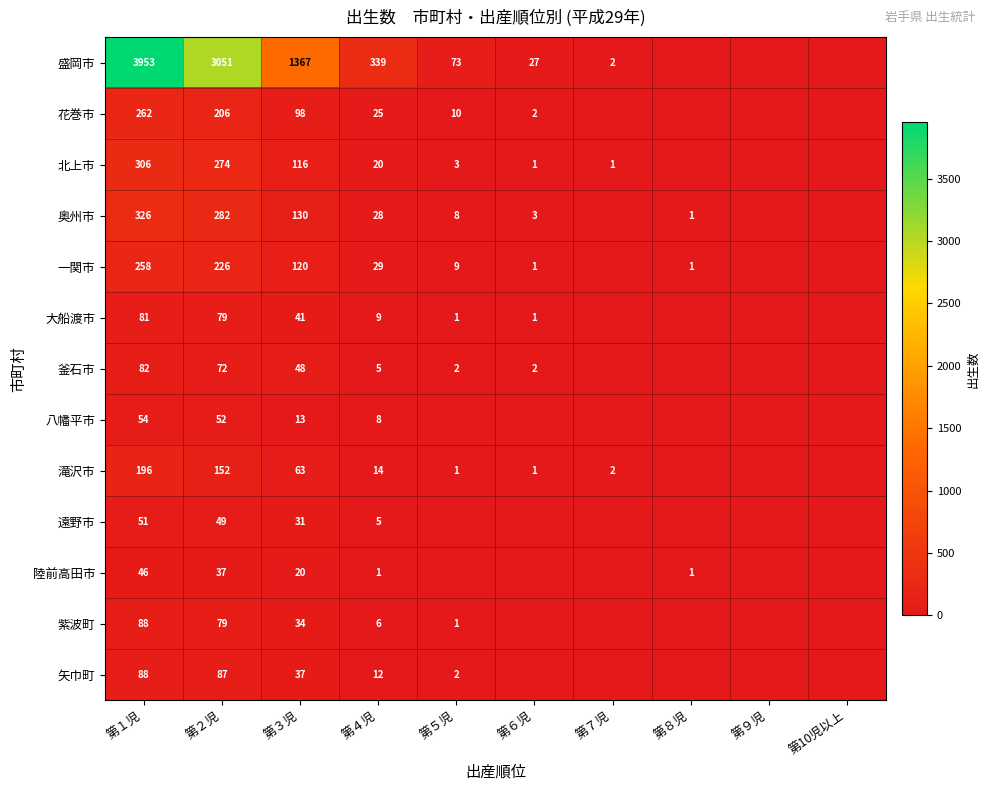

Is it true that 八幡平市 equals 54 at 第１児?

True